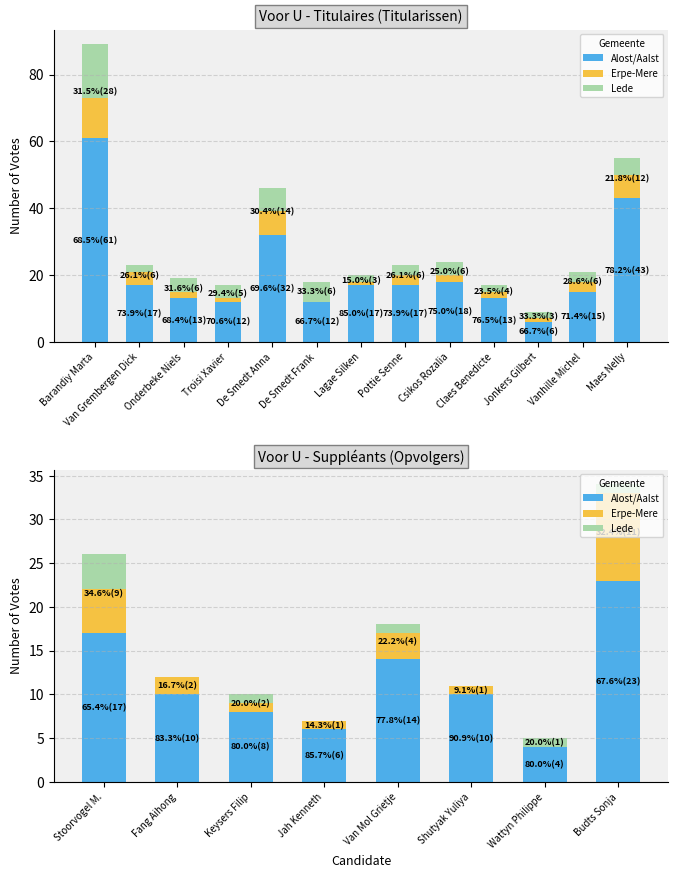

At which label does Erpe-Mere first exceed 2?

Stoorvogel M.